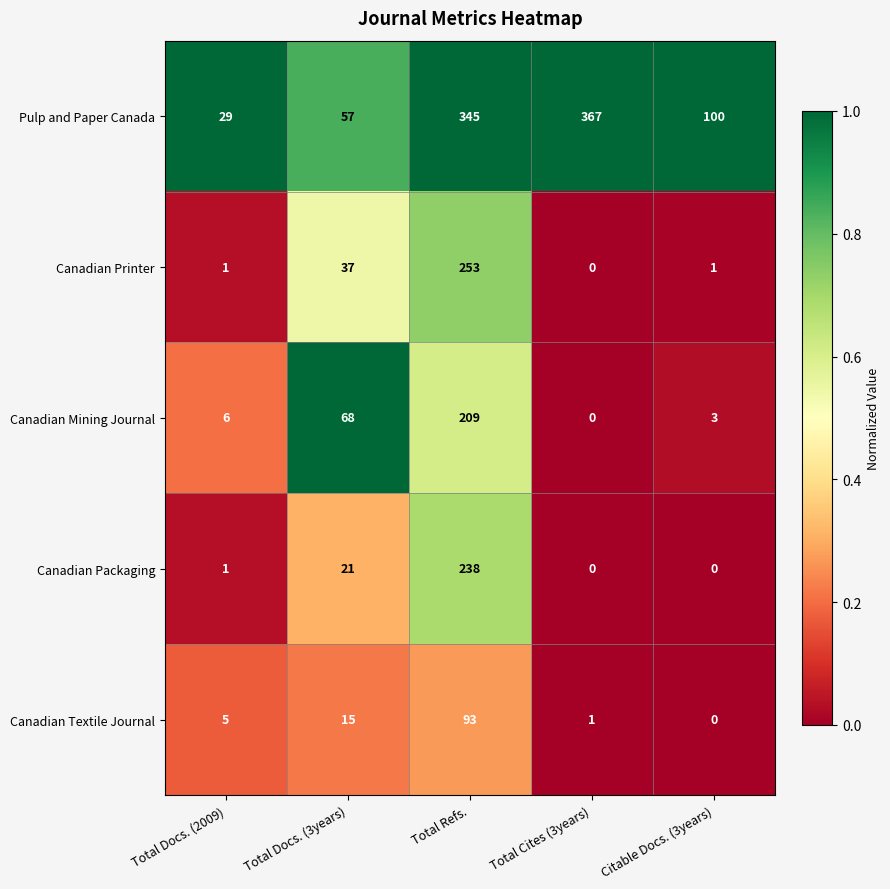

The value of Canadian Textile Journal at Total Docs. (3years) is 21. True or false?

False